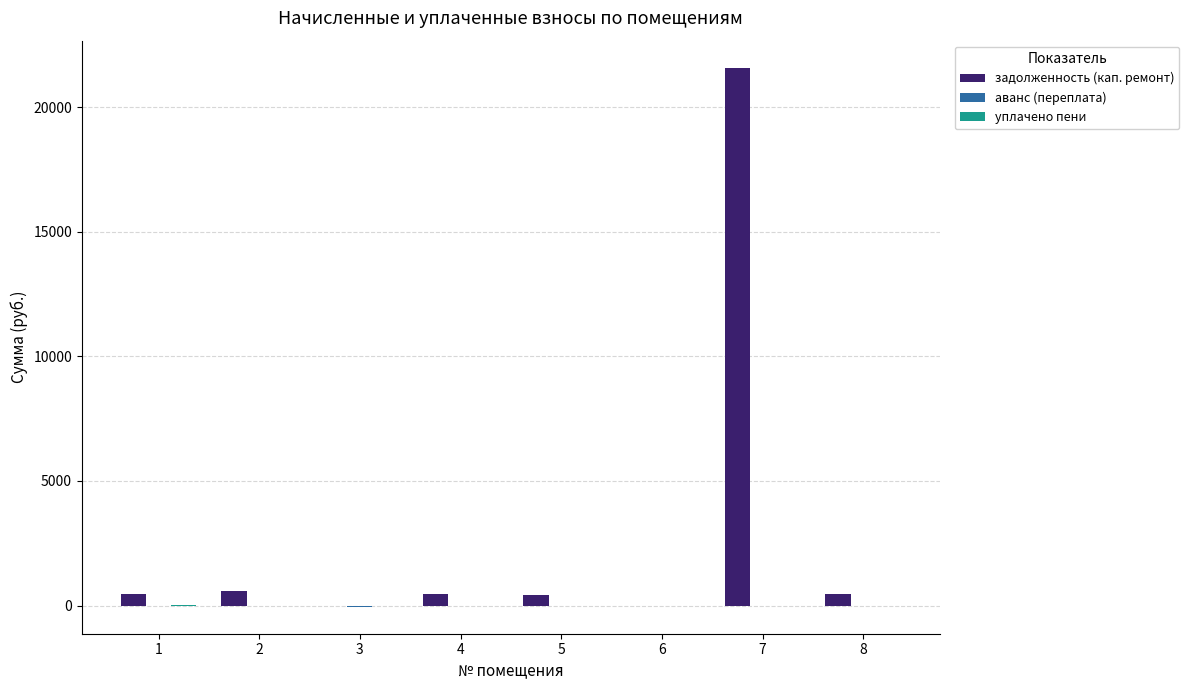

How many distinct data groups are displayed?

3